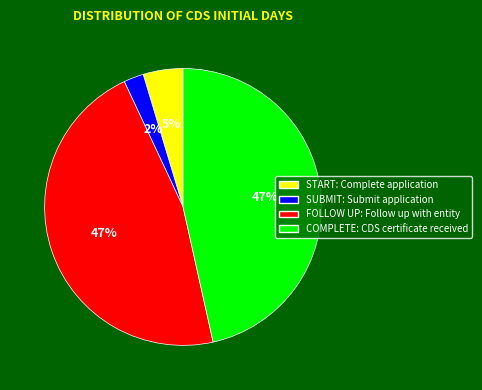

Does START: Complete application represent more than half of the total?

No